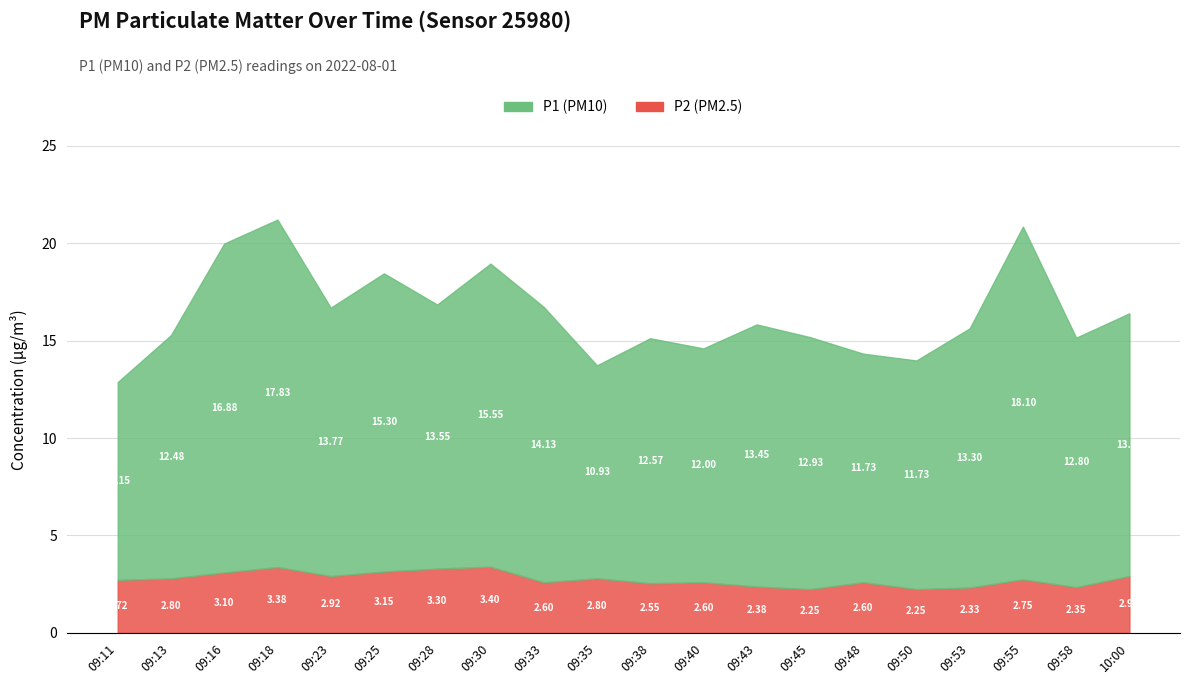

Reading right to left, what are all the values shown in this chart?

P1: 13.5	12.8	18.1	13.3	11.7	11.7	12.9	13.4	12.0	12.6	10.9	14.1	15.6	13.6	15.3	13.8	17.8	16.9	12.5	10.2
P2: 2.9	2.4	2.8	2.3	2.2	2.6	2.2	2.4	2.6	2.5	2.8	2.6	3.4	3.3	3.1	2.9	3.4	3.1	2.8	2.7